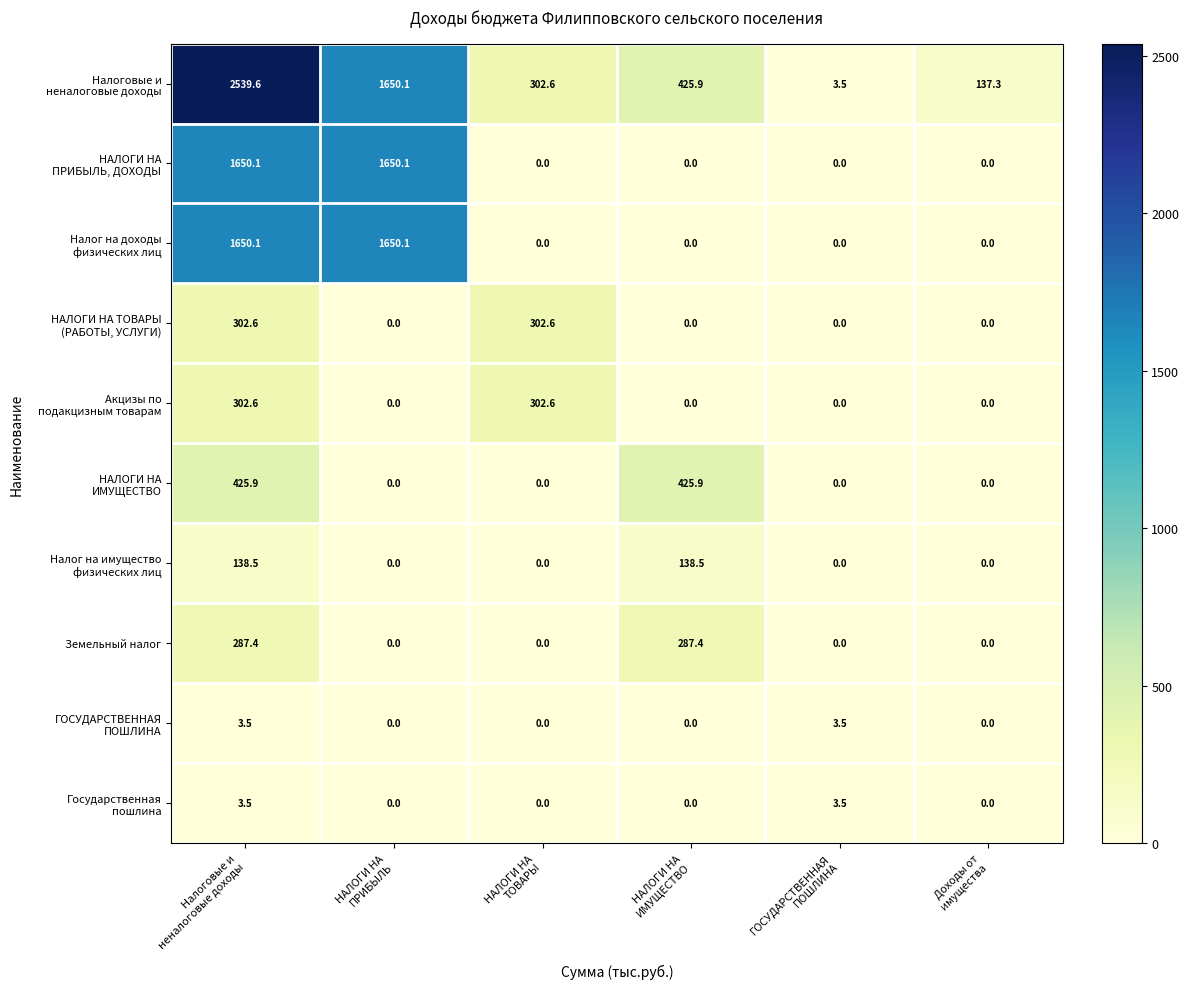

What is the sum of all Земельный налог values?

574.8